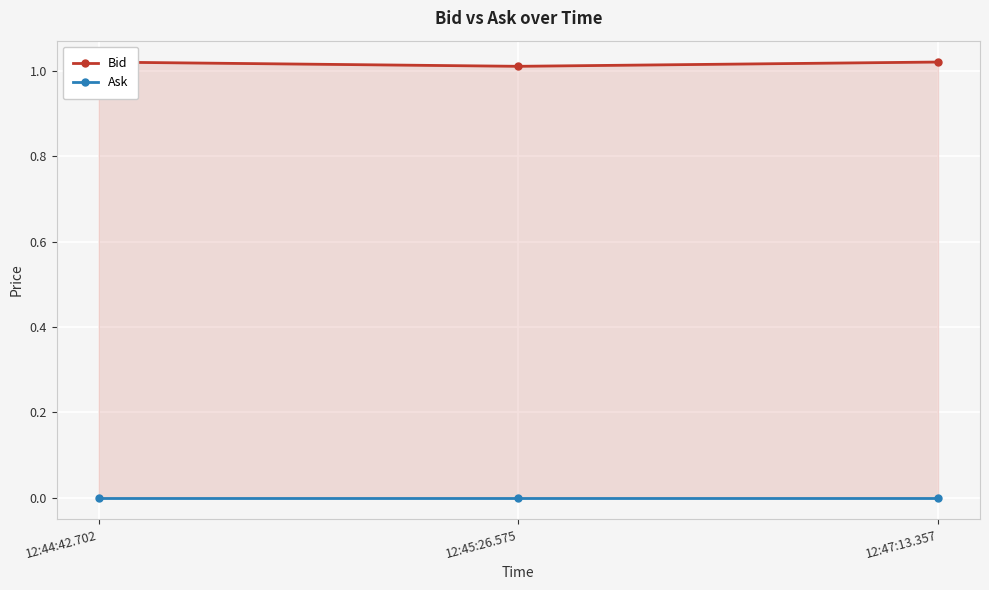

What is the label of the 2nd point from the left?

12:45:26.575